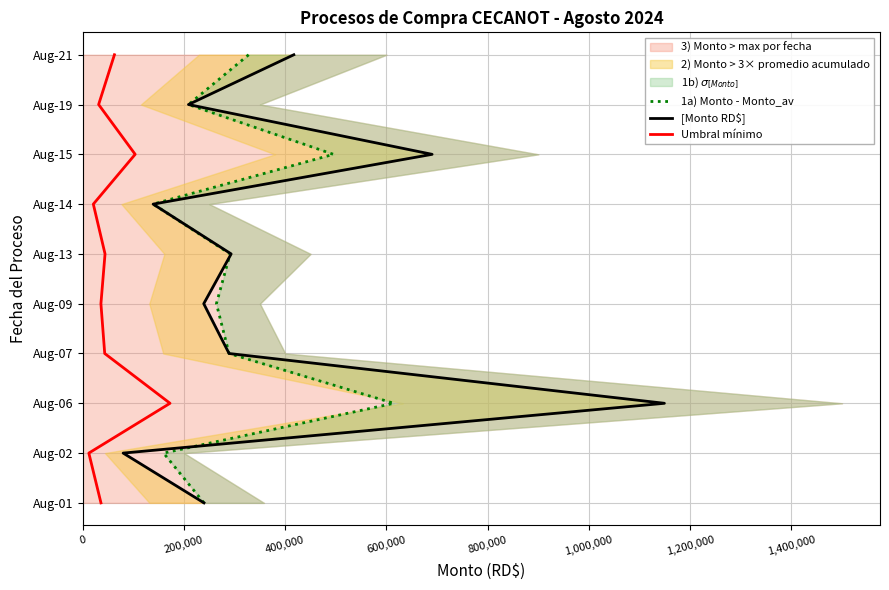

How many lines are shown in the chart?

3